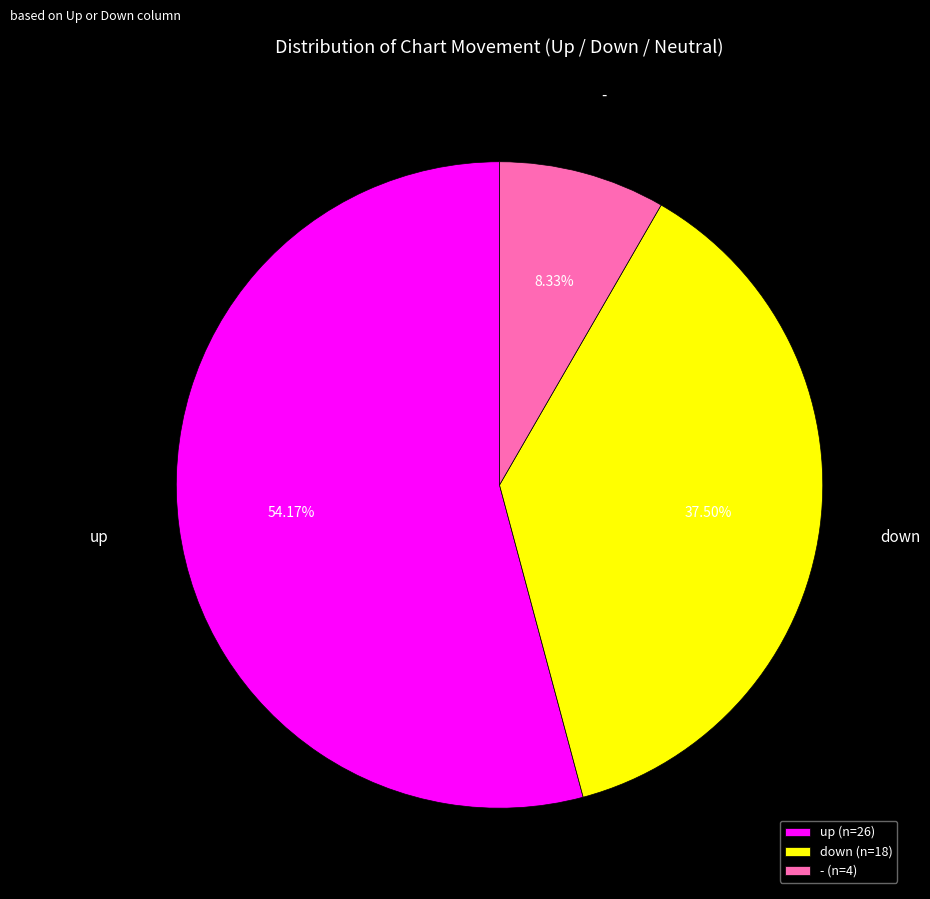

What is the ratio of the value at down (n=18) to the value at - (n=4)?

4.5